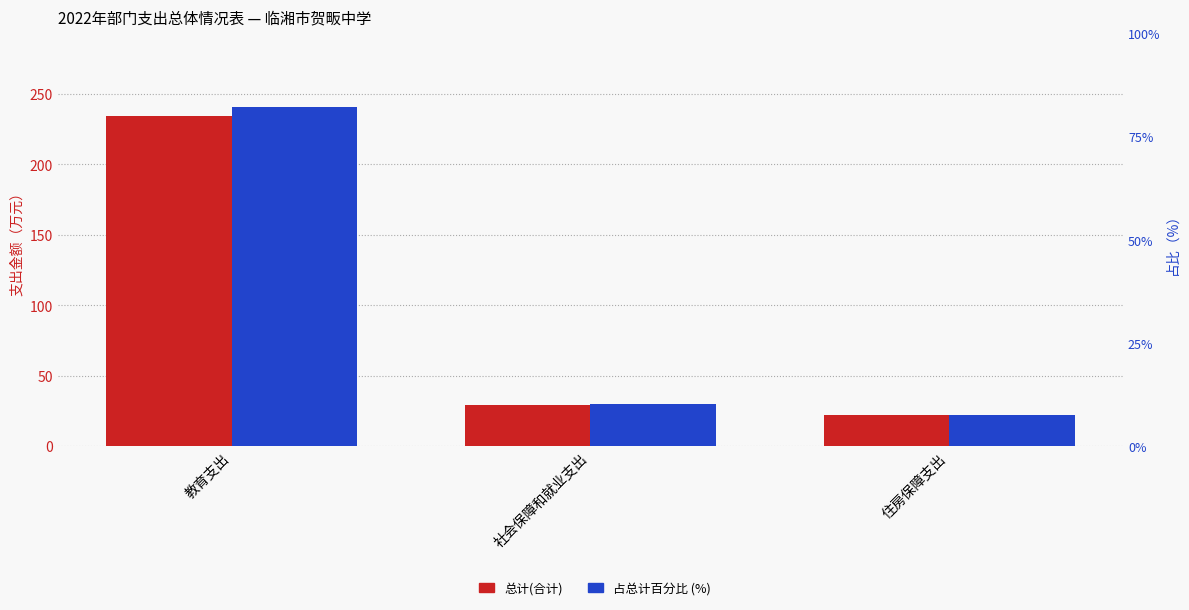

Where is 占总计百分比 (%) nearest to the value 44?

社会保障和就业支出